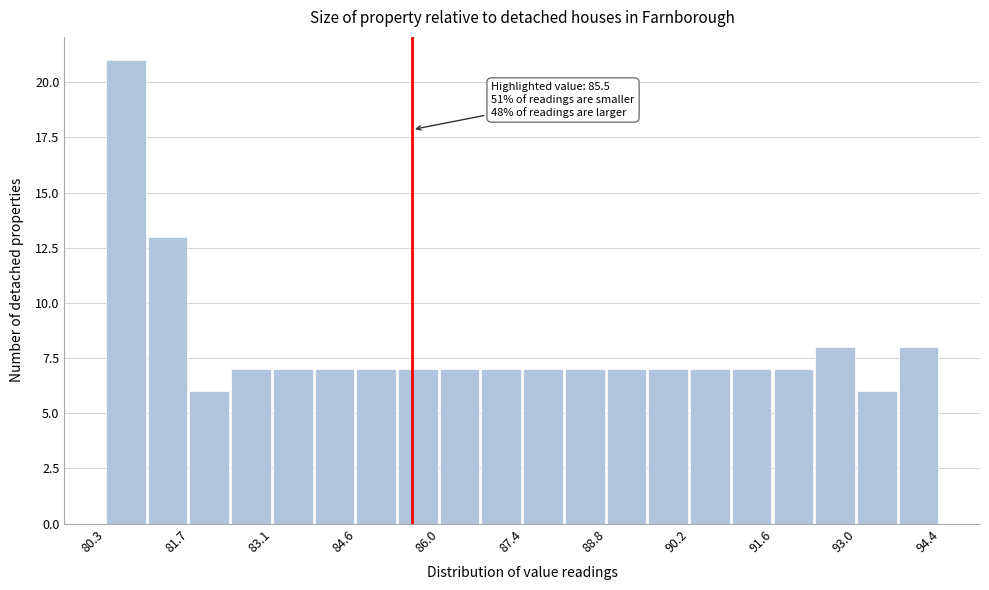

Read against the x-axis, roughly where is the centre of the tallest bar?

80.6